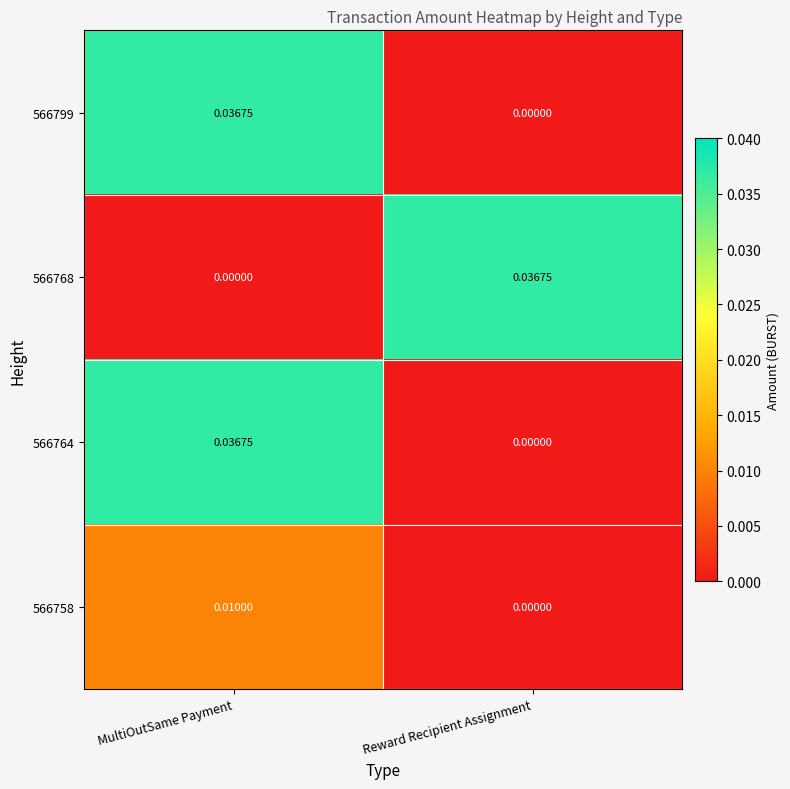

At which category is the sum across all series the highest?

MultiOutSame Payment